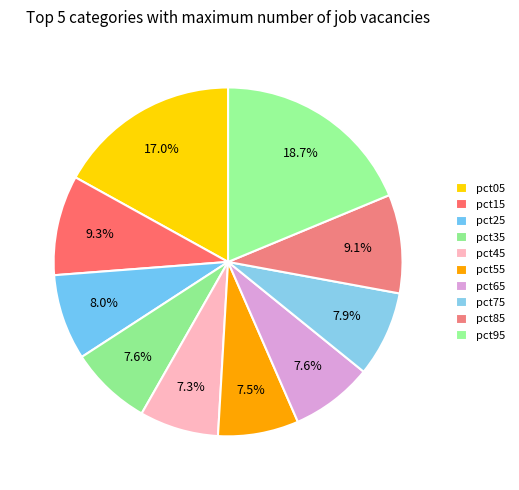

How many segments does this pie chart have?

10